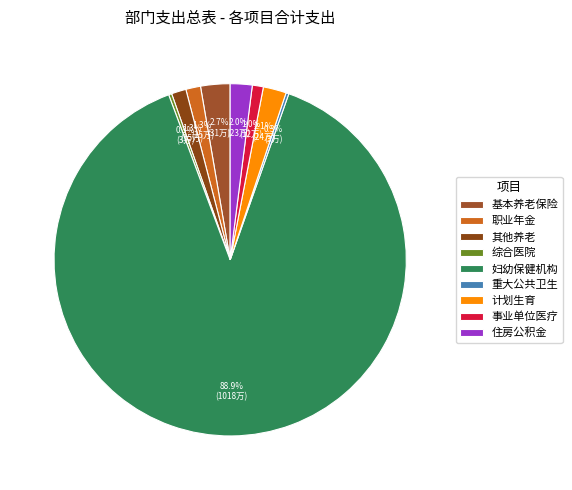

Is there a majority slice in this chart?

Yes